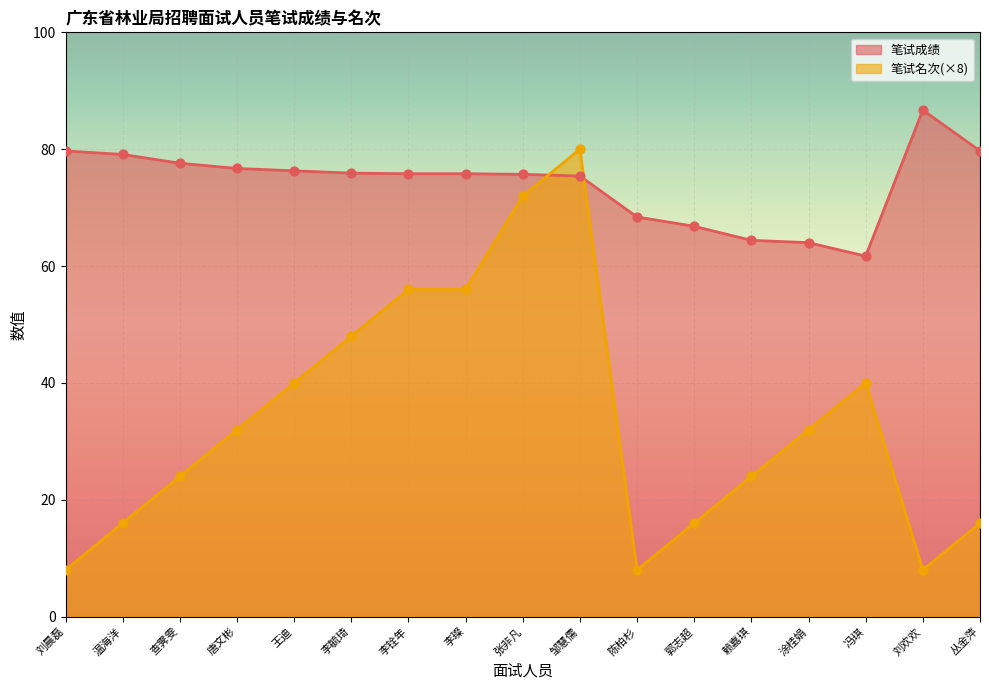

Which series contains the highest Y value?

笔试成绩